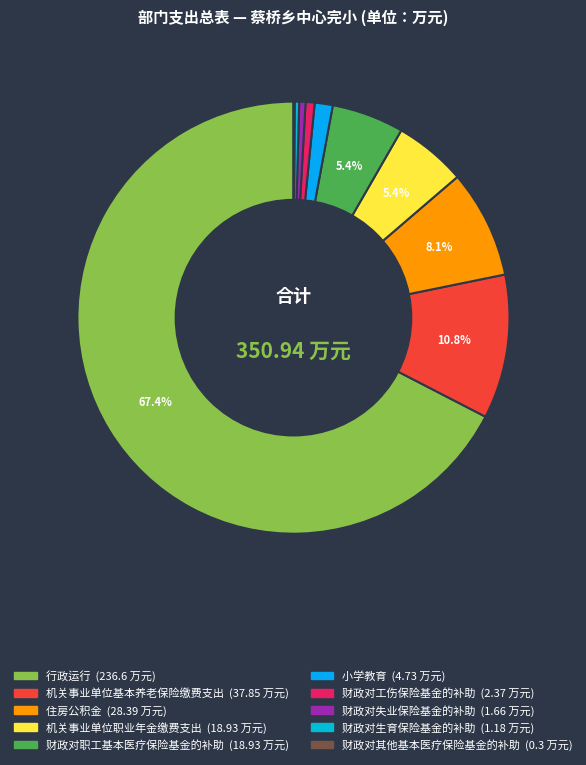

Does any single category account for the majority?

Yes